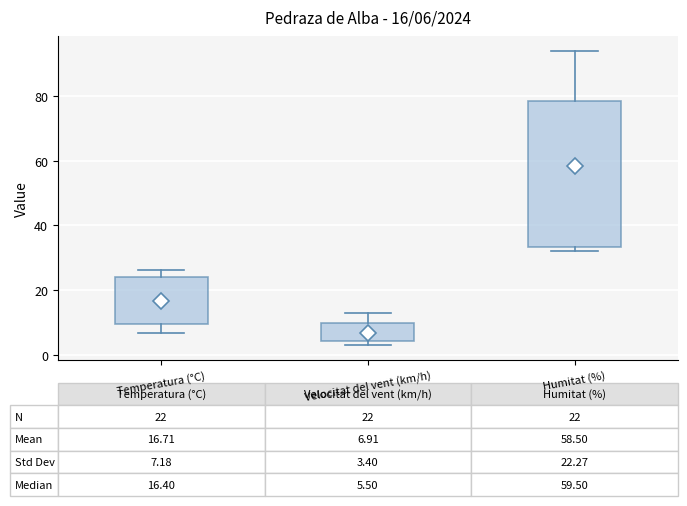

Which box has the highest median line?

Humitat (%)